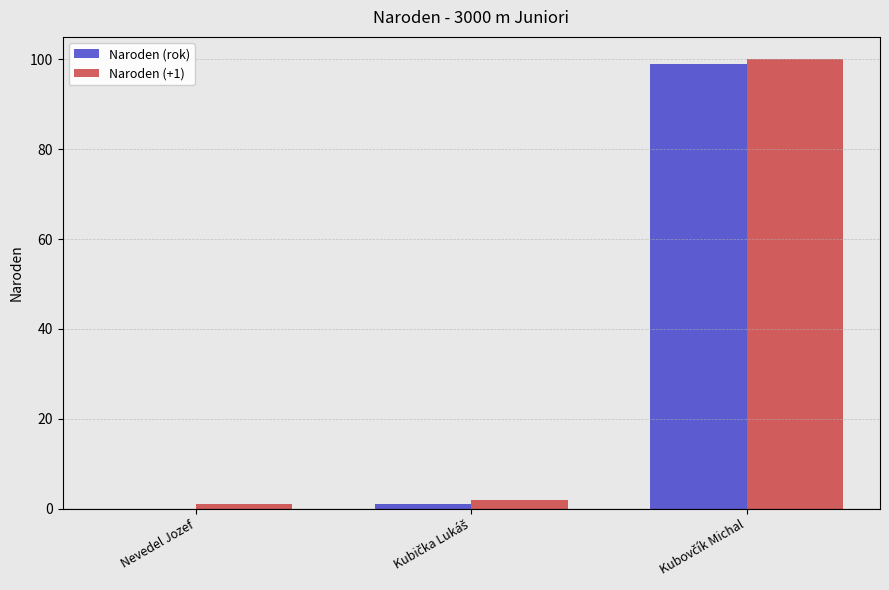

Are the bars grouped side by side (vs. stacked)?

Yes